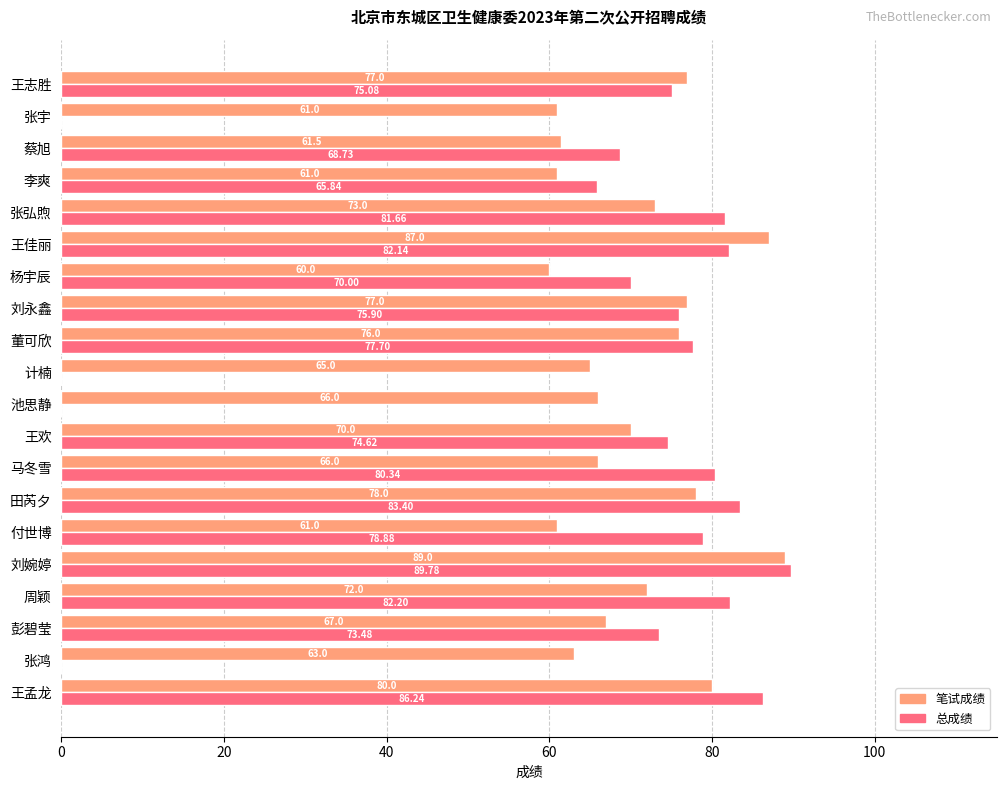

Between 计楠 and 王志胜, which series saw the biggest shift?

总成绩